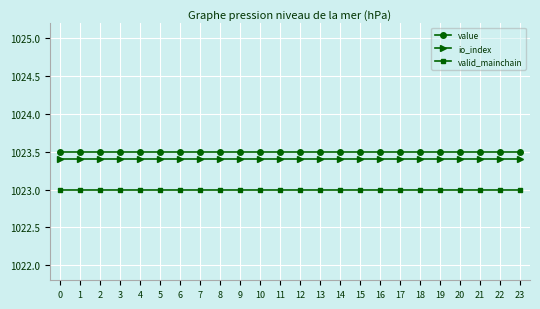

Rank the series by their average value, from lowest to highest.

valid_mainchain, io_index, value